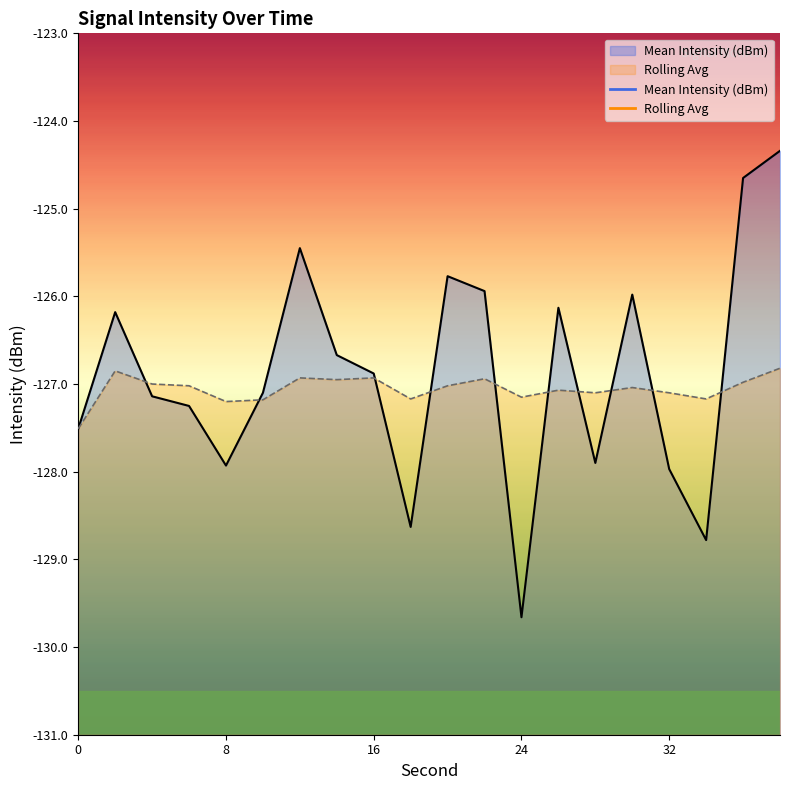

What is the value of the Rolling Avg point at the 4th from the left?

-127.0